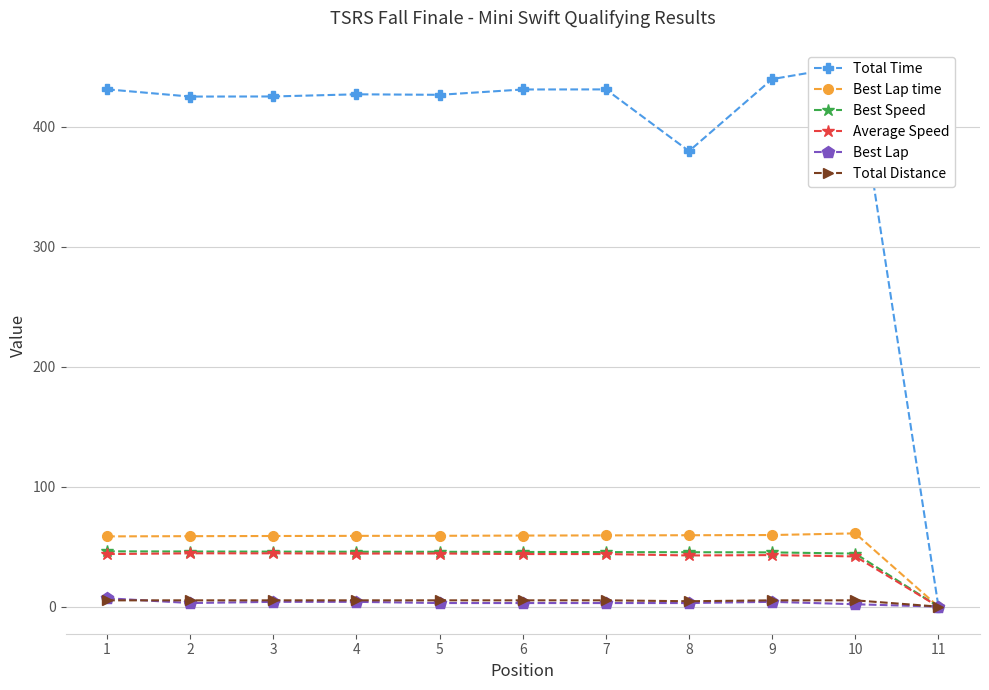

Which series changed the most between 4 and 11?

Total Time